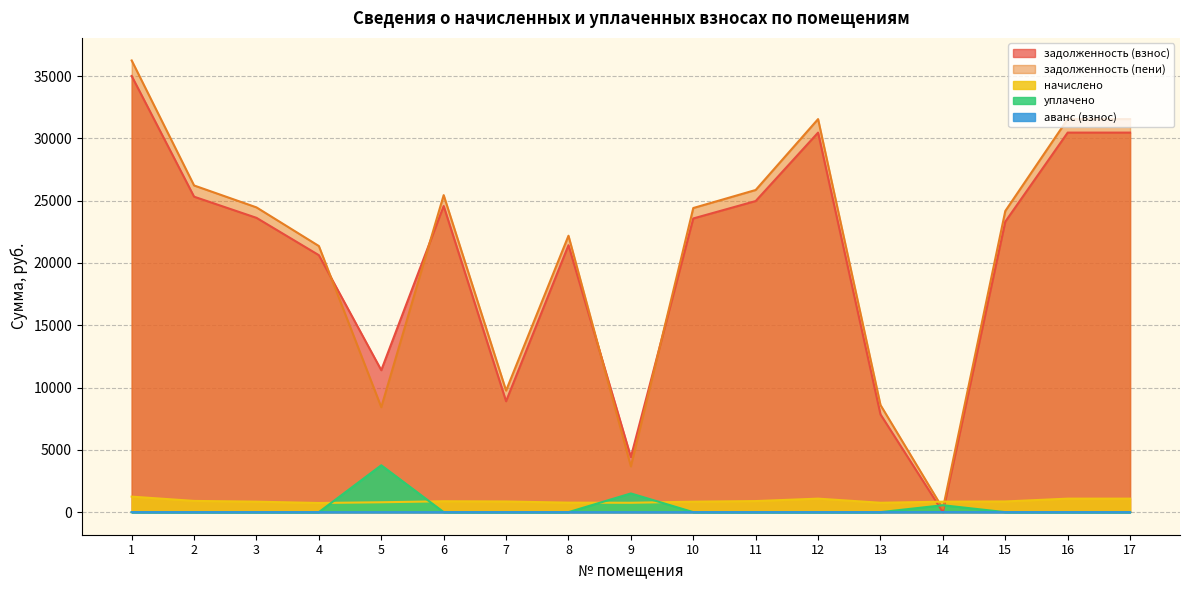

Does the chart have visible grid lines?

Yes